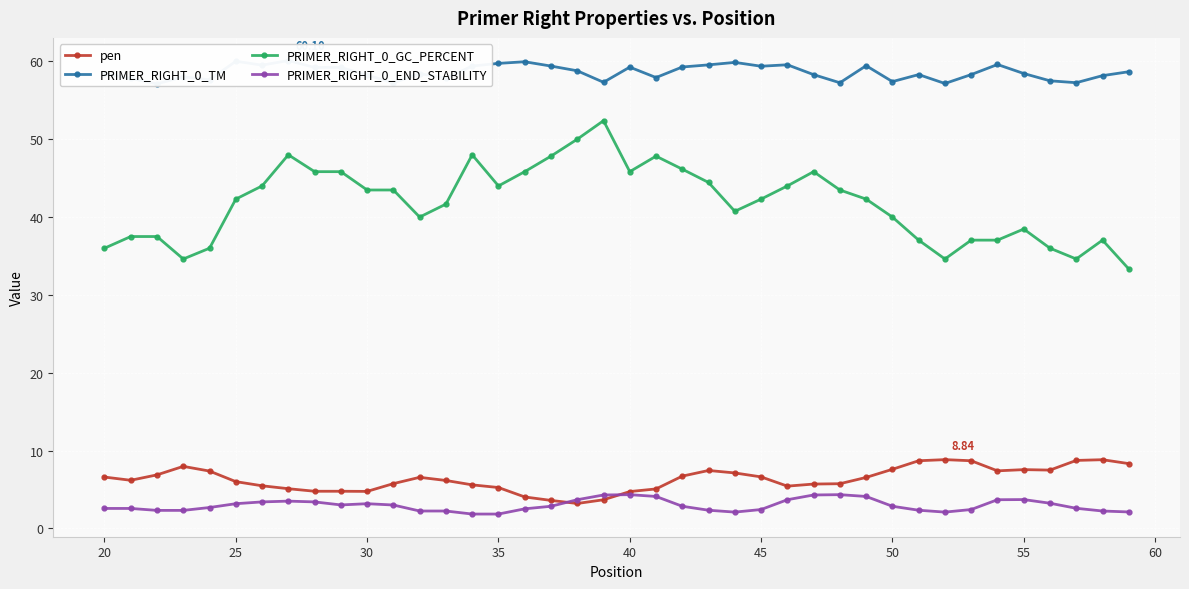

True or false: pen and PRIMER_RIGHT_0_GC_PERCENT intersect in this chart.

False